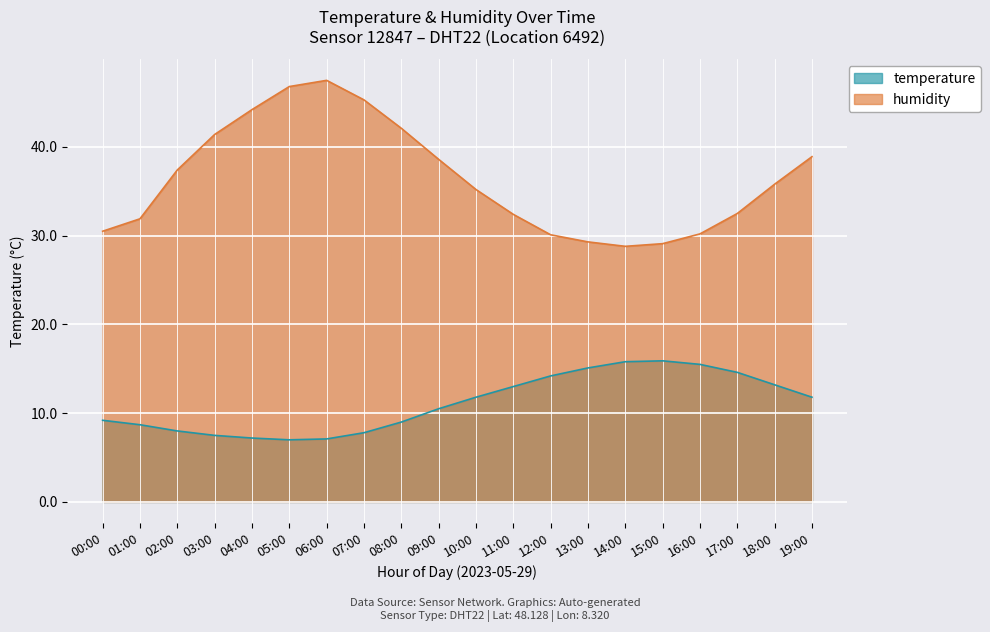

True or false: temperature and humidity intersect in this chart.

False